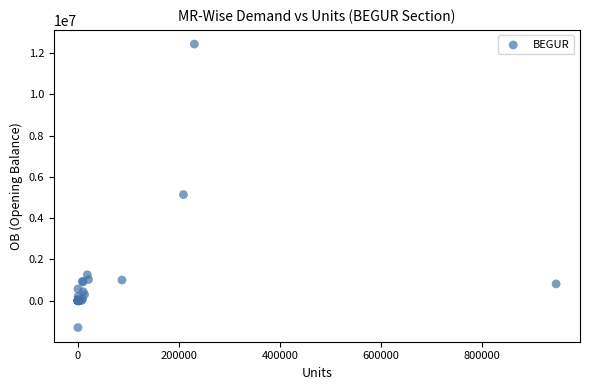

What Y value in the scatter plot is closest to 5569408?

5144123.2